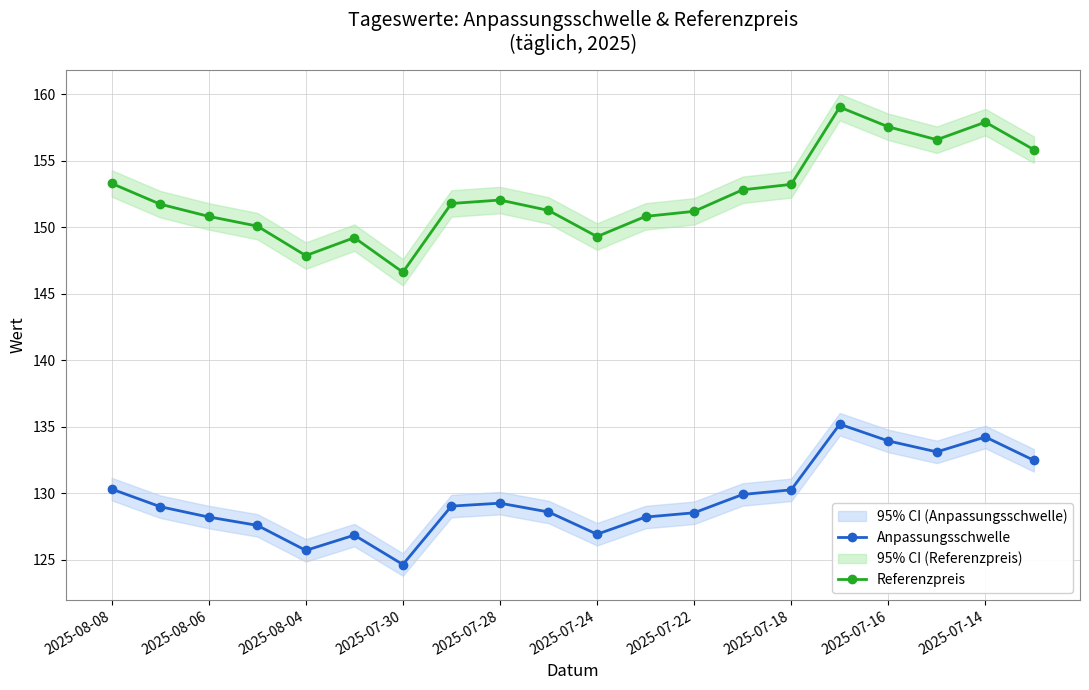

At which category does Referenzpreis reach its first local valley?

2025-08-04